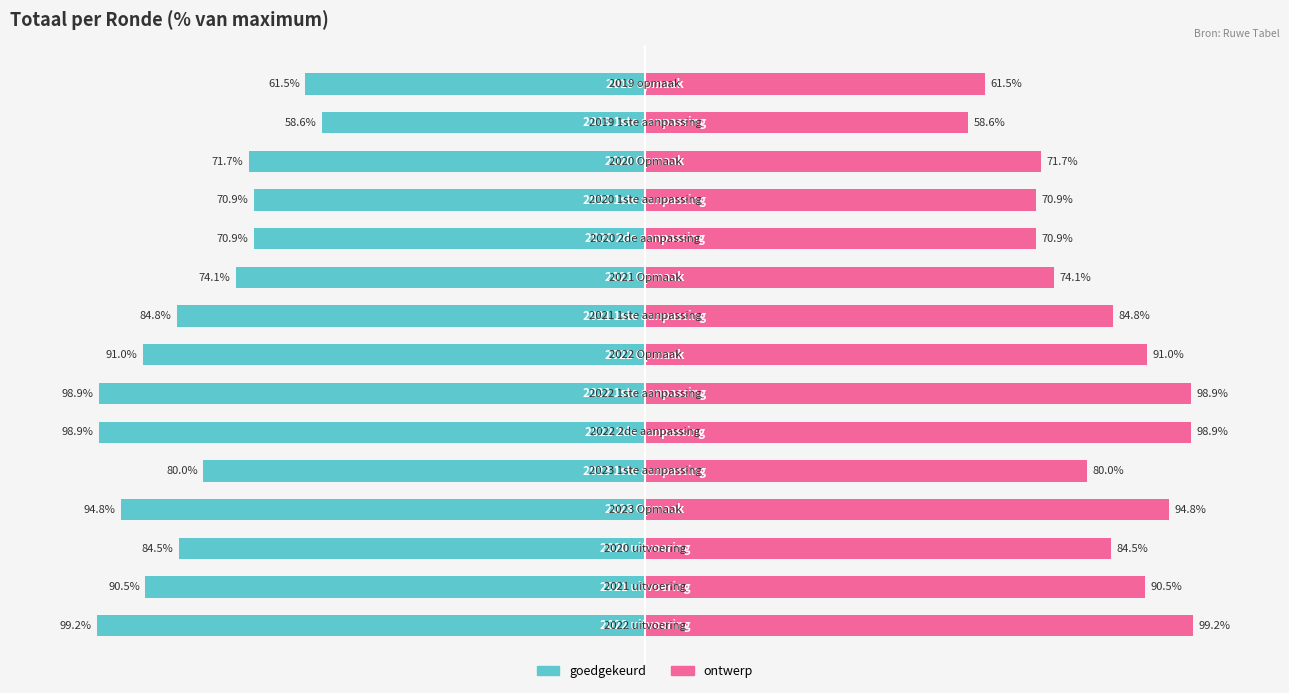

The goedgekeurd series shows -124.5 at 1. True or false?

False